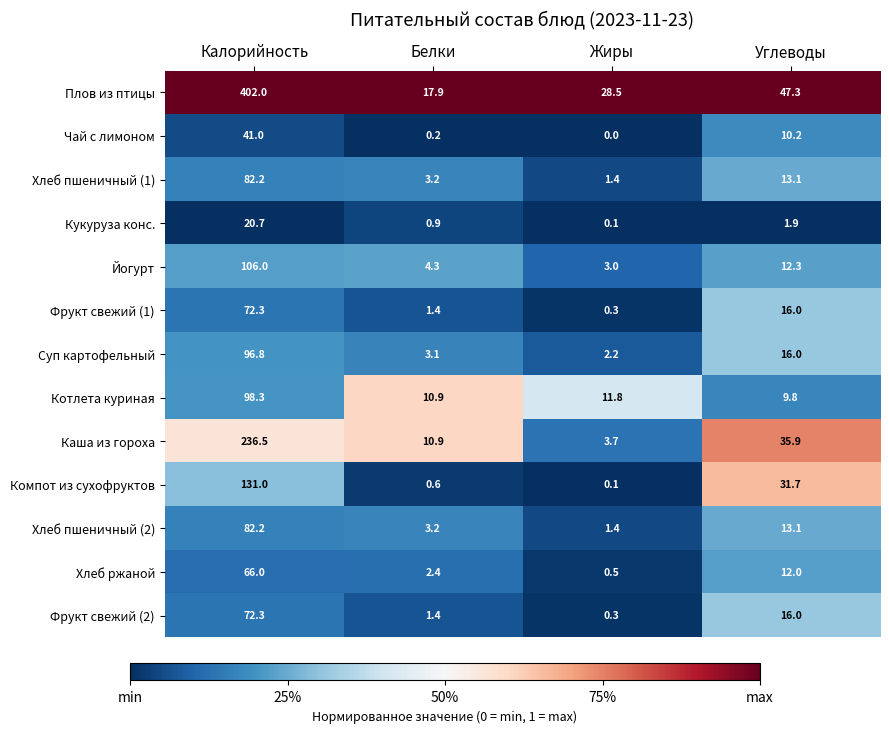

What is the average value of the Хлеб пшеничный (2) series?

25.0